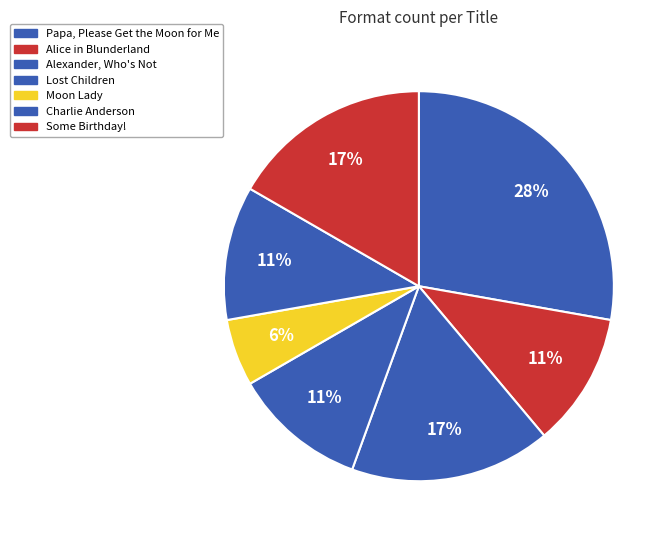

Is it true that Lost Children is 11% of the pie?

True